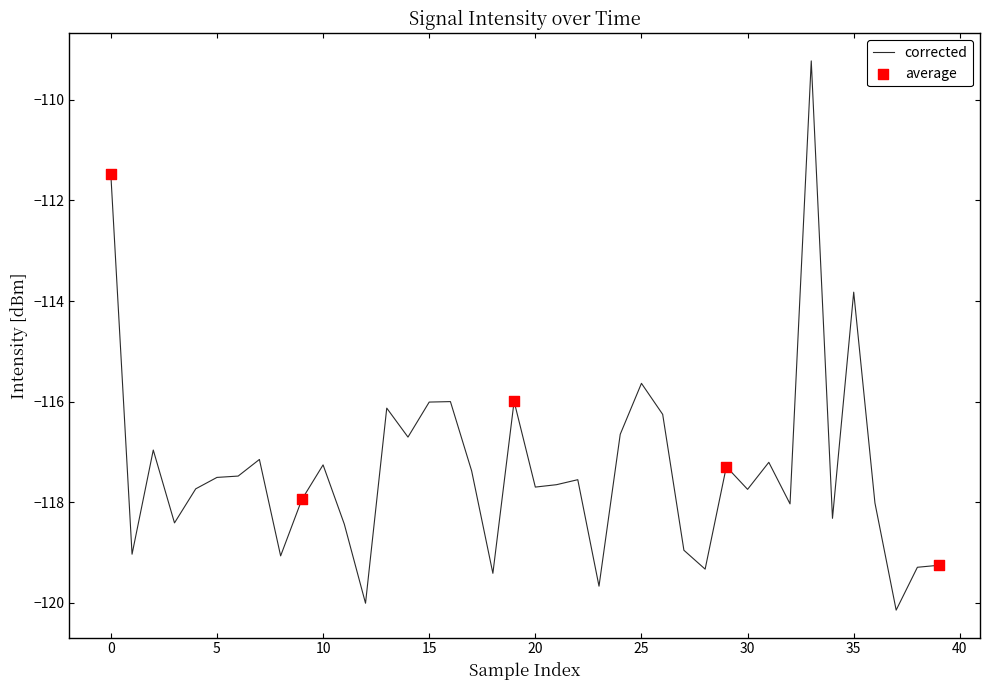

What is the smallest value displayed?

-120.1